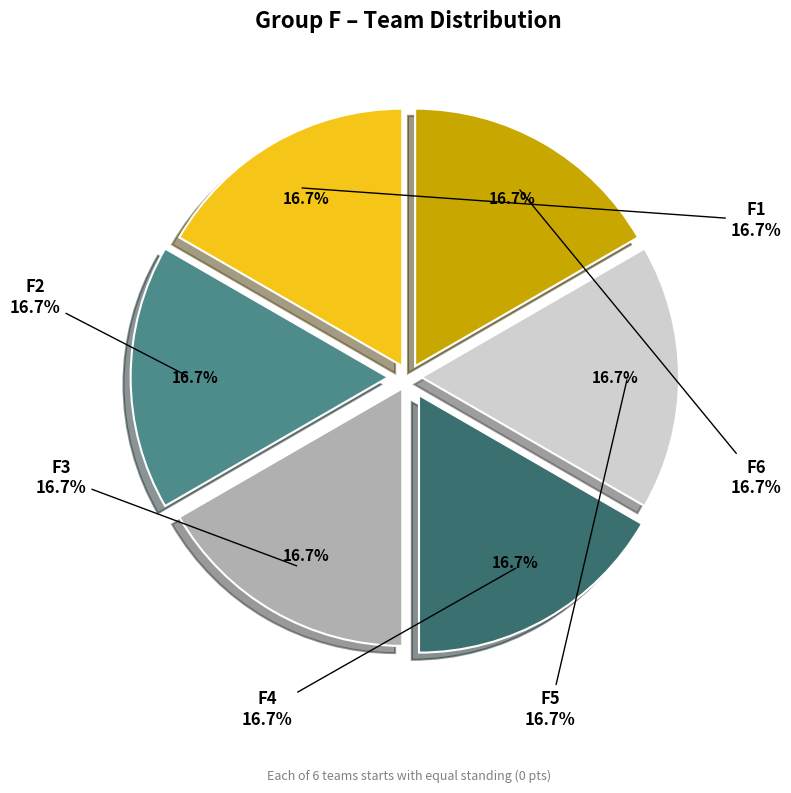

To the nearest percent, what is the average slice percentage?

17%